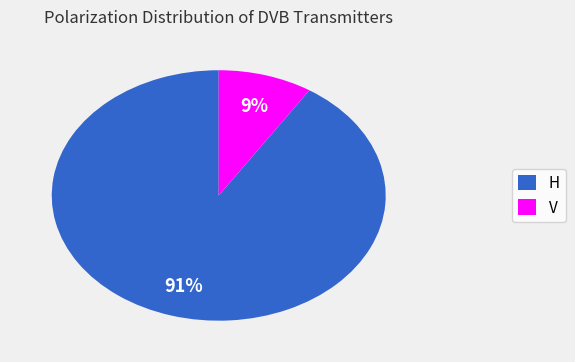

To the nearest percent, what percentage of the pie is H?

91%